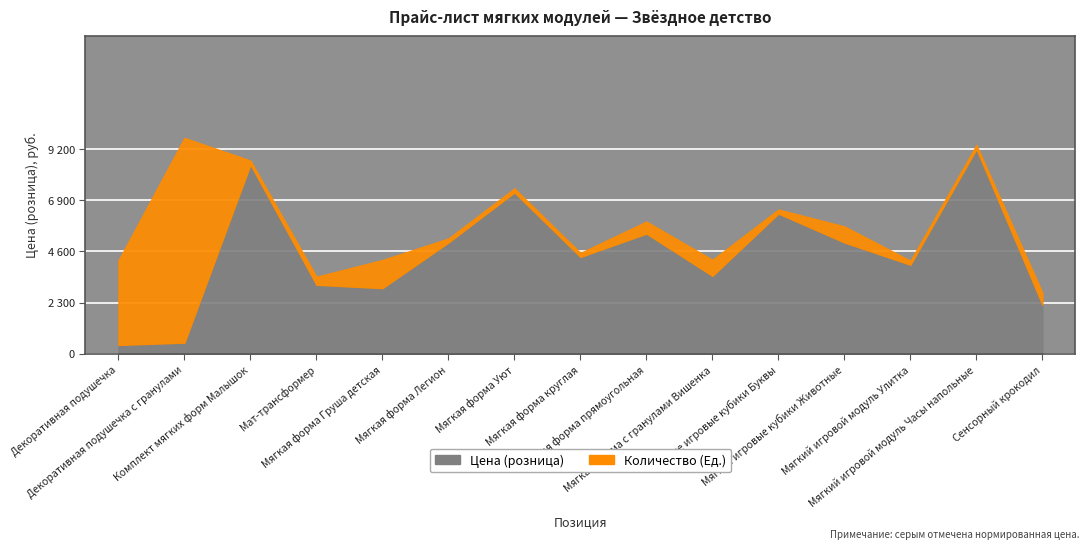

What is the lowest value of the Цена (розница) series?

400